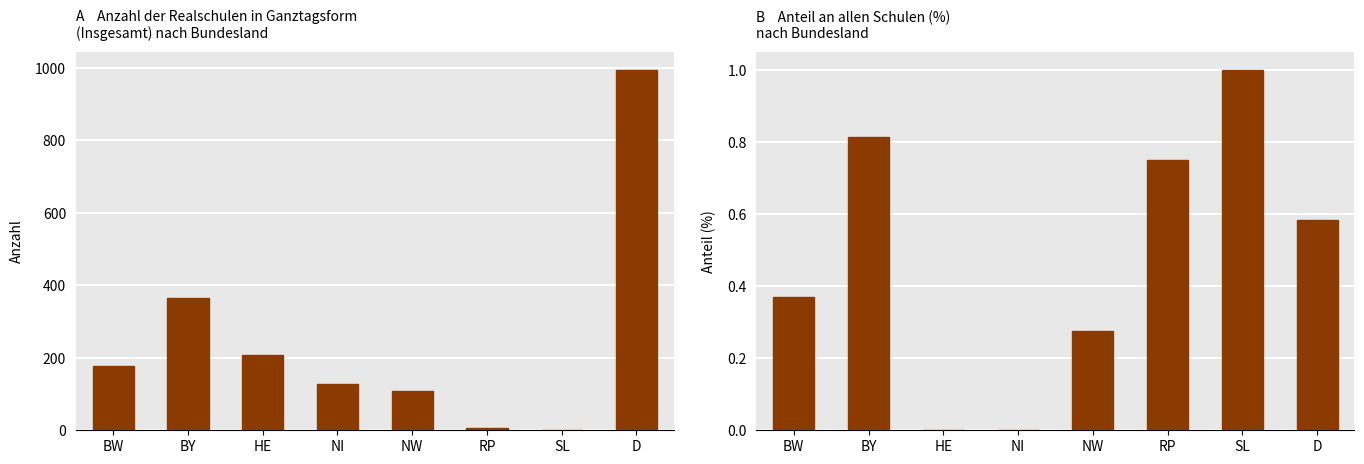

How many B values are between 0 and 1?

8